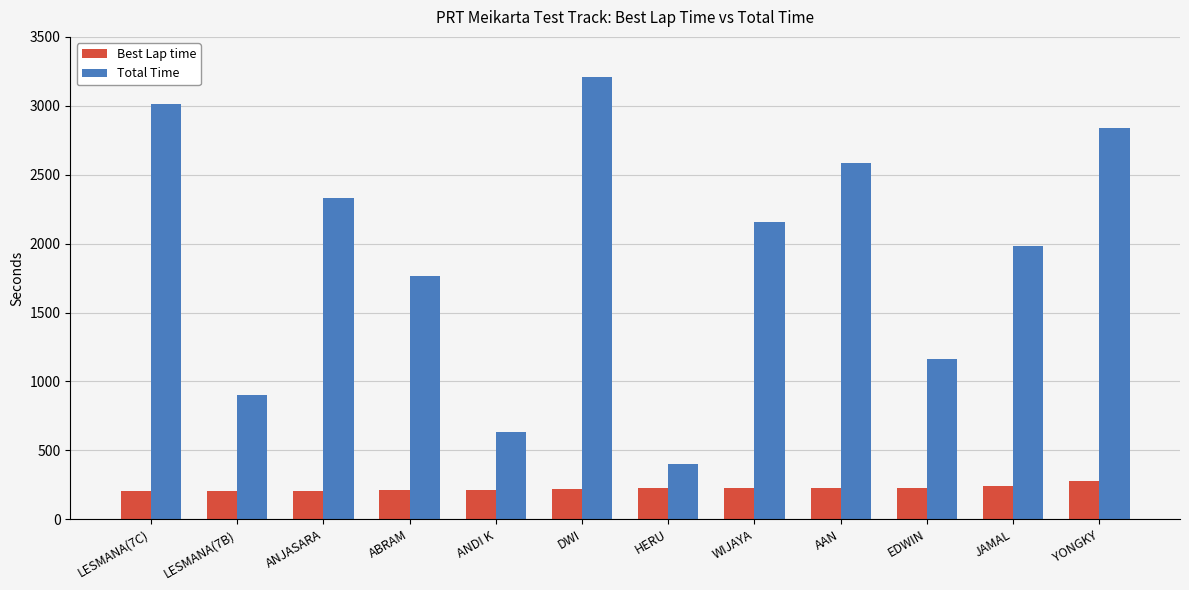

At how many categories does at least one series exceed 766?

10